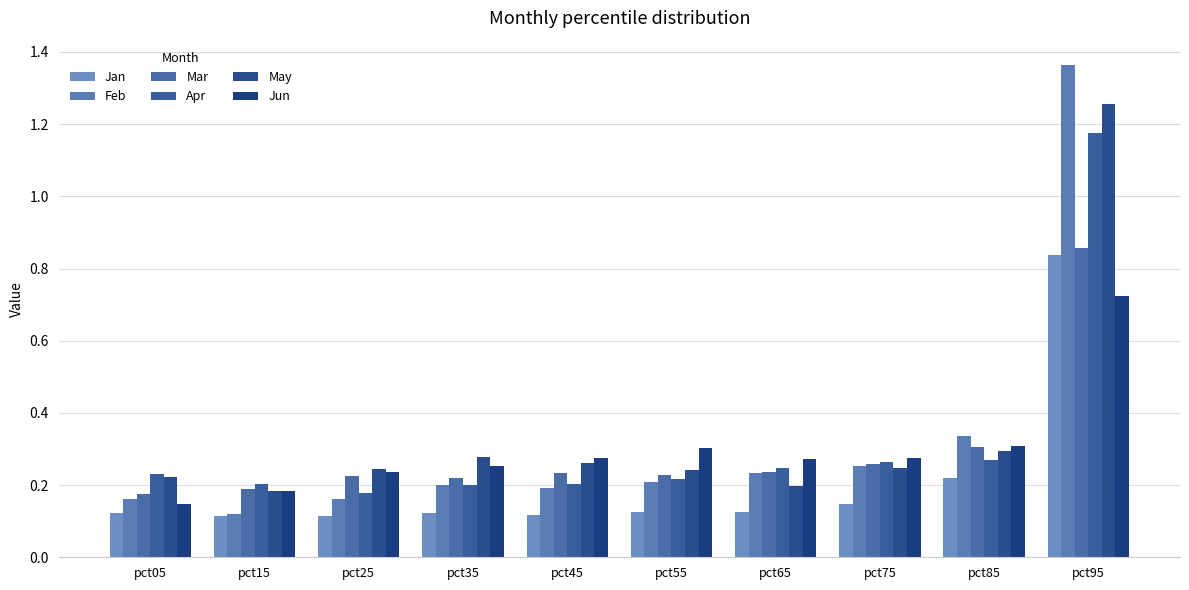

Which category has the lowest value across all series?

pct15